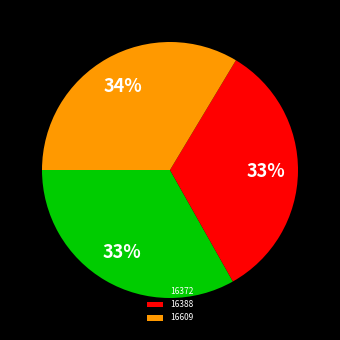

To the nearest percent, what portion does 16372 represent?

33%